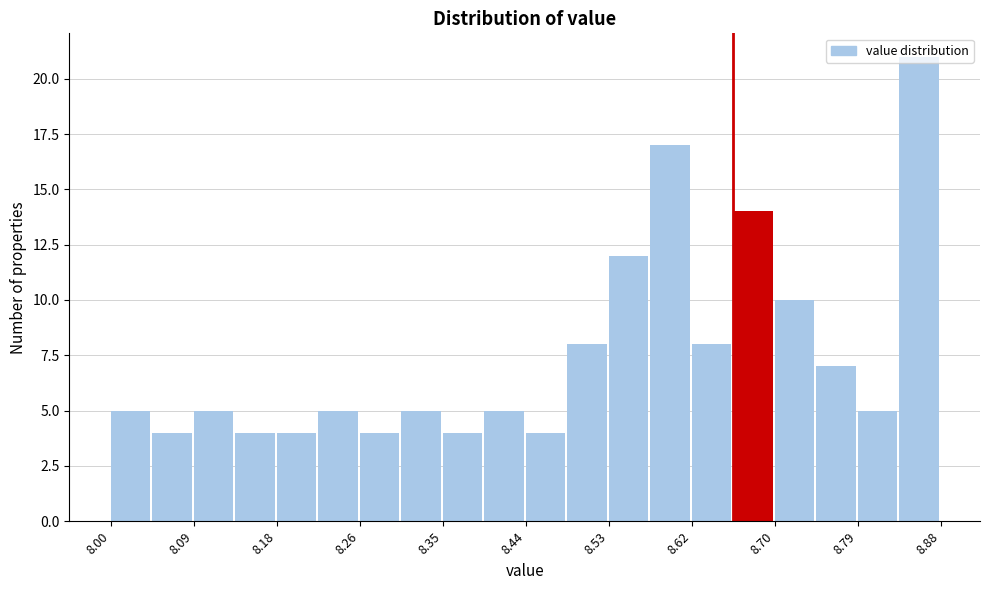

Reading left to right, transcribe this chart: for each bar, give the range it covers on the x-axis and its height. Neither the bar edges nor the heights are printed on the chart, so give them approximately, as read against the axes.

8.000 to 8.044: 5
8.044 to 8.088: 4
8.088 to 8.132: 5
8.132 to 8.176: 4
8.176 to 8.220: 4
8.220 to 8.264: 5
8.264 to 8.308: 4
8.308 to 8.352: 5
8.352 to 8.396: 4
8.396 to 8.440: 5
8.440 to 8.484: 4
8.484 to 8.528: 8
8.528 to 8.572: 12
8.572 to 8.616: 17
8.616 to 8.660: 8
8.660 to 8.704: 14
8.704 to 8.748: 10
8.748 to 8.792: 7
8.792 to 8.836: 5
8.836 to 8.880: 21